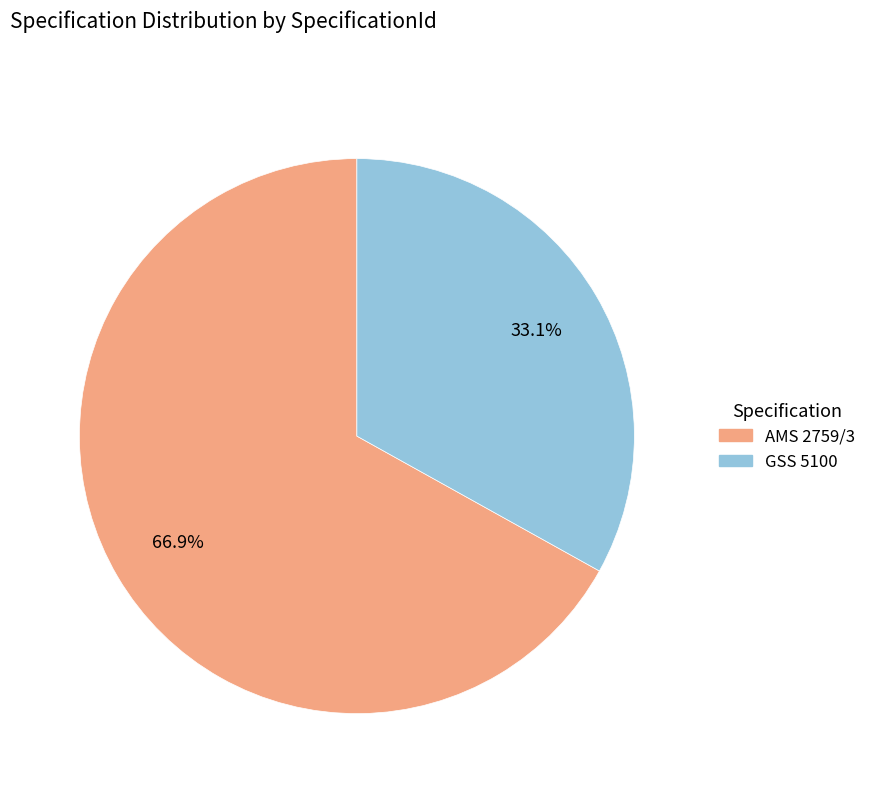

What percentage is the AMS 2759/3 slice, to the nearest percent?

67%